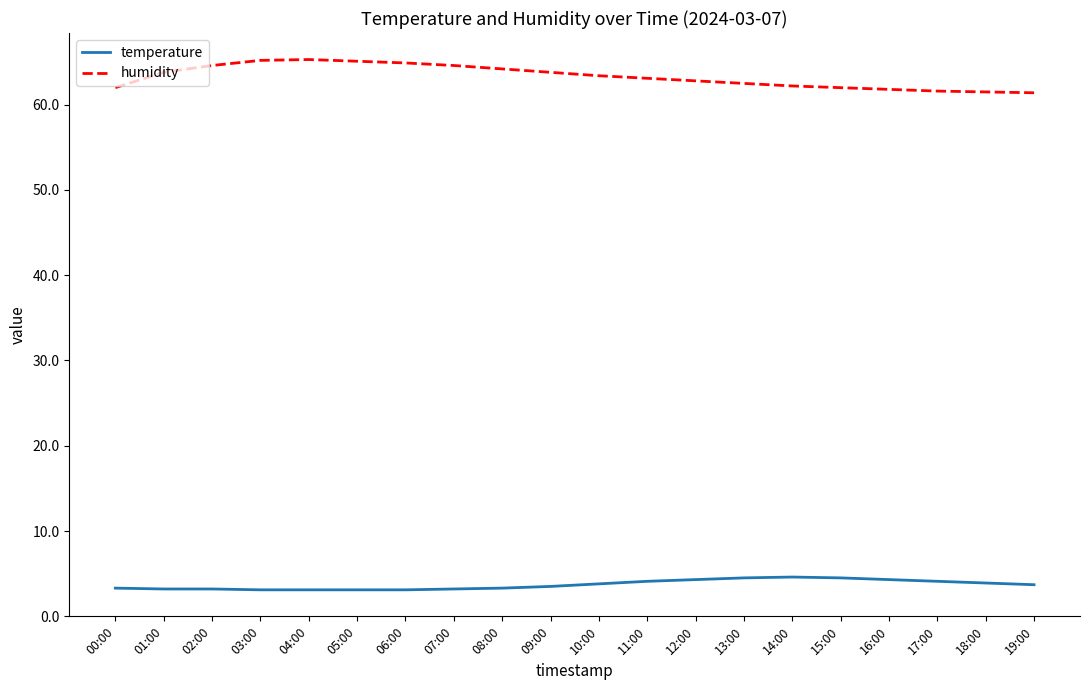

At 15:00, list the series in order from smallest to largest.

temperature, humidity